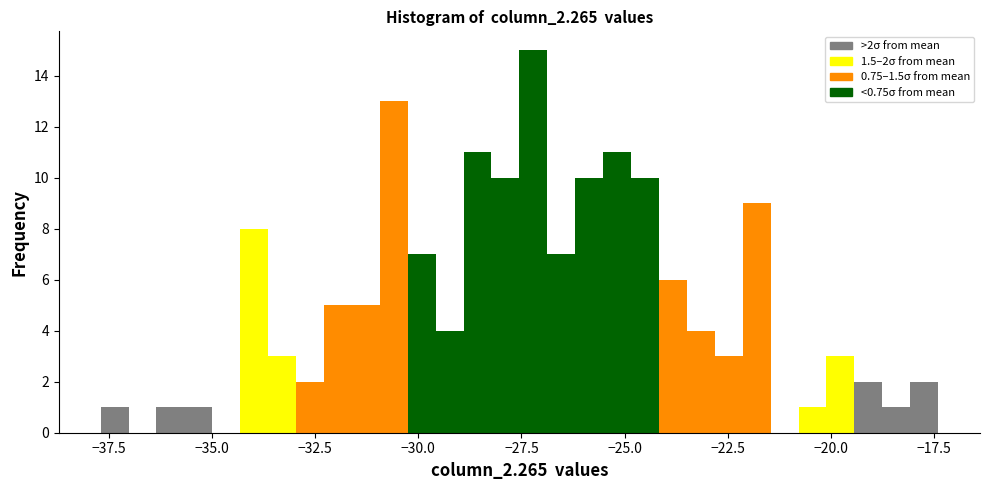

Read against the x-axis, roughly where is the centre of the tallest bar?

-27.0